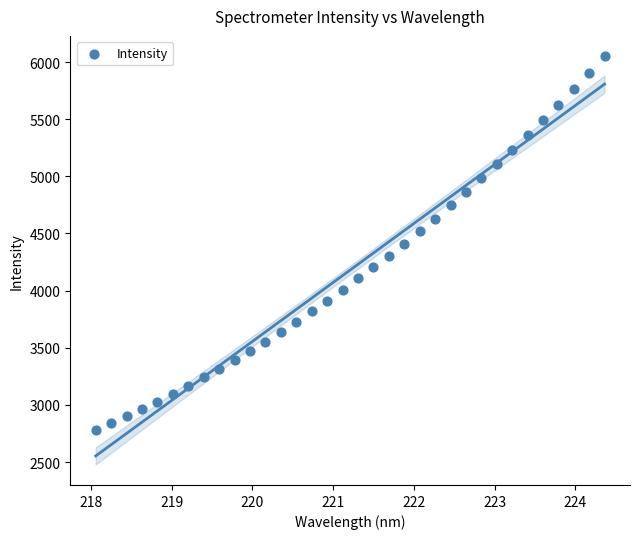

What is the range of X values (max minus min)?

6.3